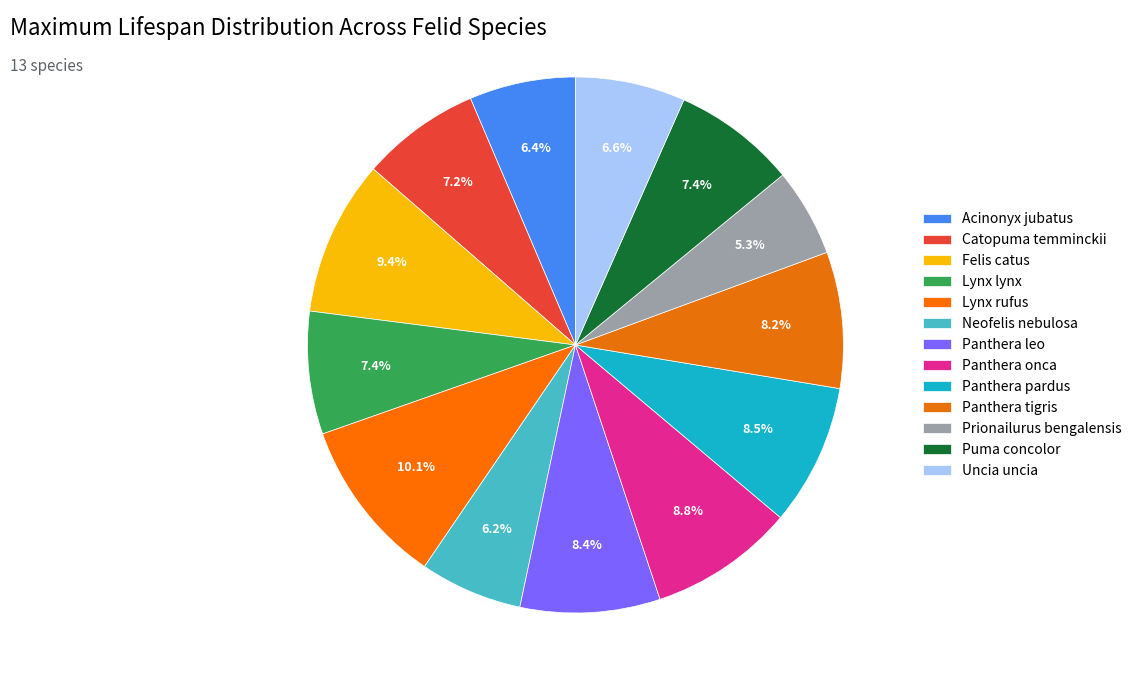

Rank the categories by value from lowest to highest.

Prionailurus bengalensis, Neofelis nebulosa, Acinonyx jubatus, Uncia uncia, Catopuma temminckii, Lynx lynx, Puma concolor, Panthera tigris, Panthera leo, Panthera pardus, Panthera onca, Felis catus, Lynx rufus